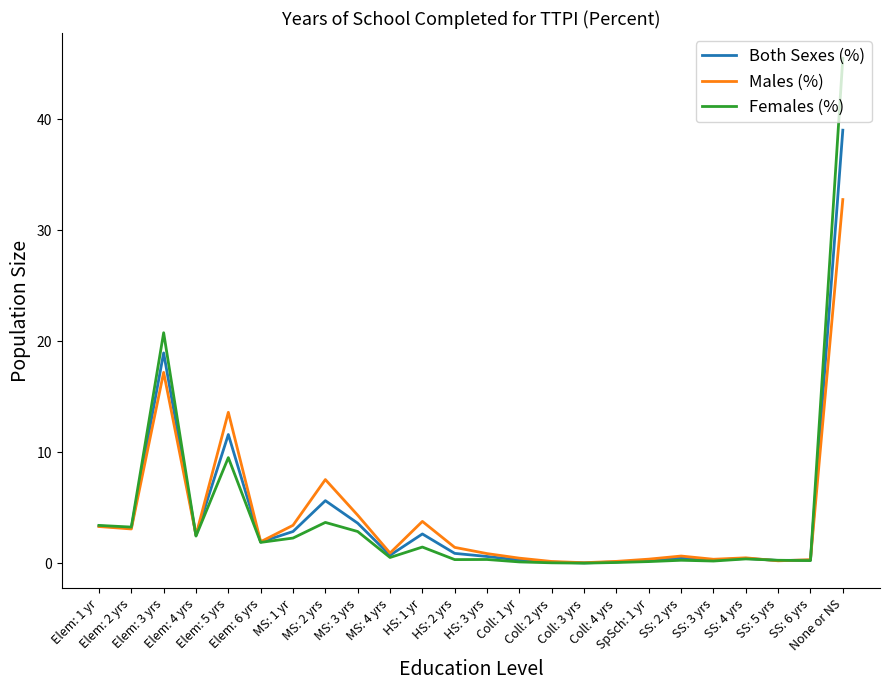

Rank the series by their average value, from highest to lowest.

Females (%), Both Sexes (%), Males (%)